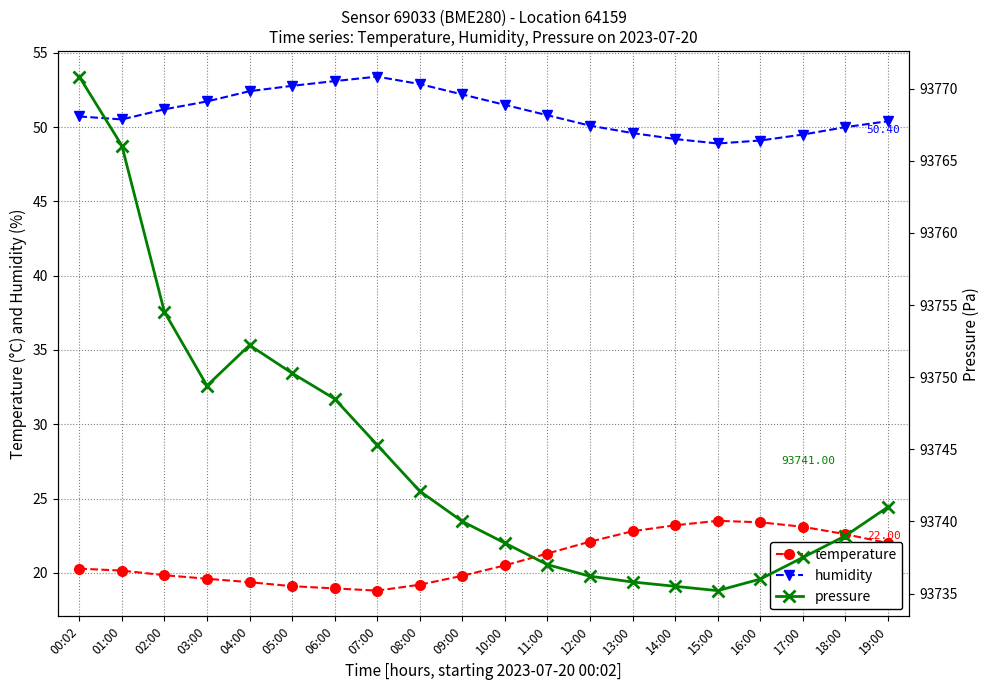

True or false: pressure and humidity intersect in this chart.

False